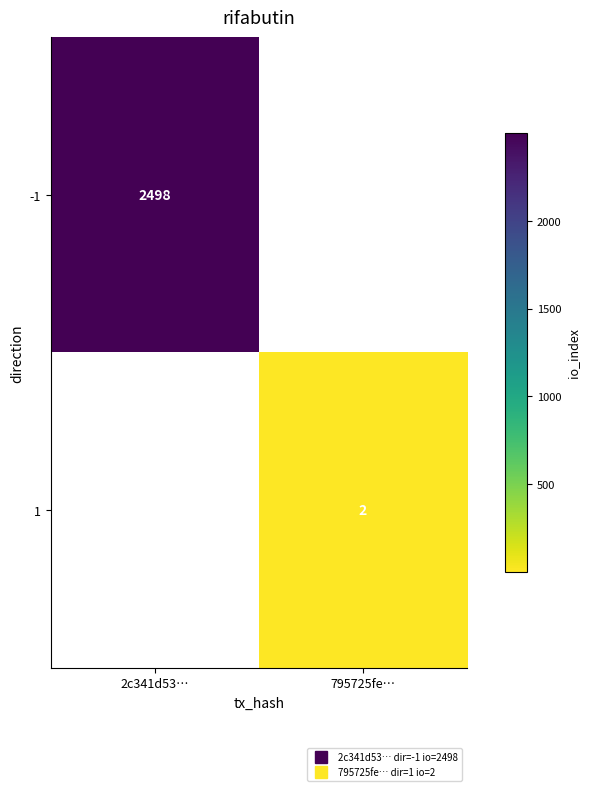

What is the greatest value displayed?

2498.0